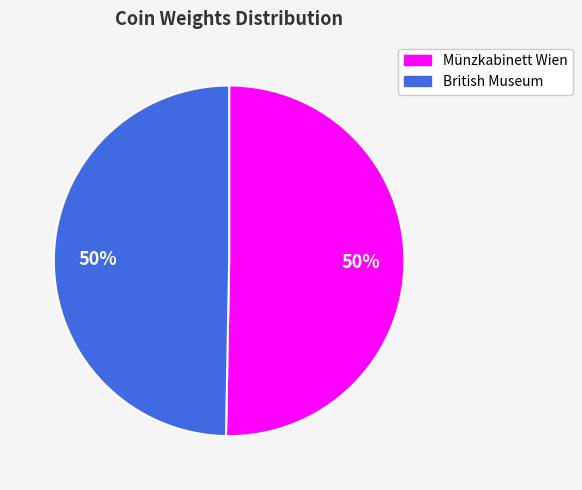

Approximately how many times larger is the value at British Museum compared to Münzkabinett Wien?

1.0